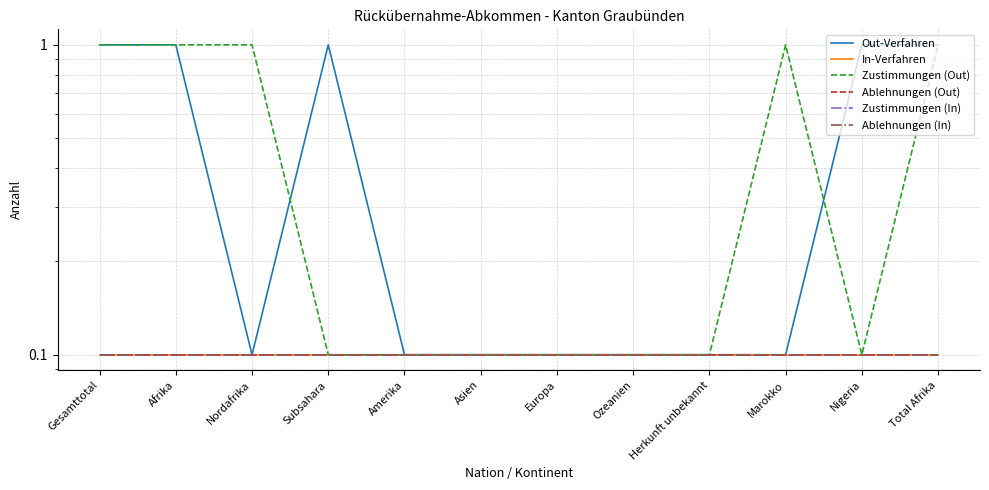

Reading right to left, extract all data points from this chart.

Out-Verfahren: Total Afrika=1.0	Nigeria=1.0	Marokko=0.1	Herkunft unbekannt=0.1	Ozeanien=0.1	Europa=0.1	Asien=0.1	Amerika=0.1	Subsahara=1.0	Nordafrika=0.1	Afrika=1.0	Gesamttotal=1.0
In-Verfahren: Total Afrika=0.1	Nigeria=0.1	Marokko=0.1	Herkunft unbekannt=0.1	Ozeanien=0.1	Europa=0.1	Asien=0.1	Amerika=0.1	Subsahara=0.1	Nordafrika=0.1	Afrika=0.1	Gesamttotal=0.1
Zustimmungen (Out): Total Afrika=1.0	Nigeria=0.1	Marokko=1.0	Herkunft unbekannt=0.1	Ozeanien=0.1	Europa=0.1	Asien=0.1	Amerika=0.1	Subsahara=0.1	Nordafrika=1.0	Afrika=1.0	Gesamttotal=1.0
Ablehnungen (Out): Total Afrika=0.1	Nigeria=0.1	Marokko=0.1	Herkunft unbekannt=0.1	Ozeanien=0.1	Europa=0.1	Asien=0.1	Amerika=0.1	Subsahara=0.1	Nordafrika=0.1	Afrika=0.1	Gesamttotal=0.1
Zustimmungen (In): Total Afrika=0.1	Nigeria=0.1	Marokko=0.1	Herkunft unbekannt=0.1	Ozeanien=0.1	Europa=0.1	Asien=0.1	Amerika=0.1	Subsahara=0.1	Nordafrika=0.1	Afrika=0.1	Gesamttotal=0.1
Ablehnungen (In): Total Afrika=0.1	Nigeria=0.1	Marokko=0.1	Herkunft unbekannt=0.1	Ozeanien=0.1	Europa=0.1	Asien=0.1	Amerika=0.1	Subsahara=0.1	Nordafrika=0.1	Afrika=0.1	Gesamttotal=0.1